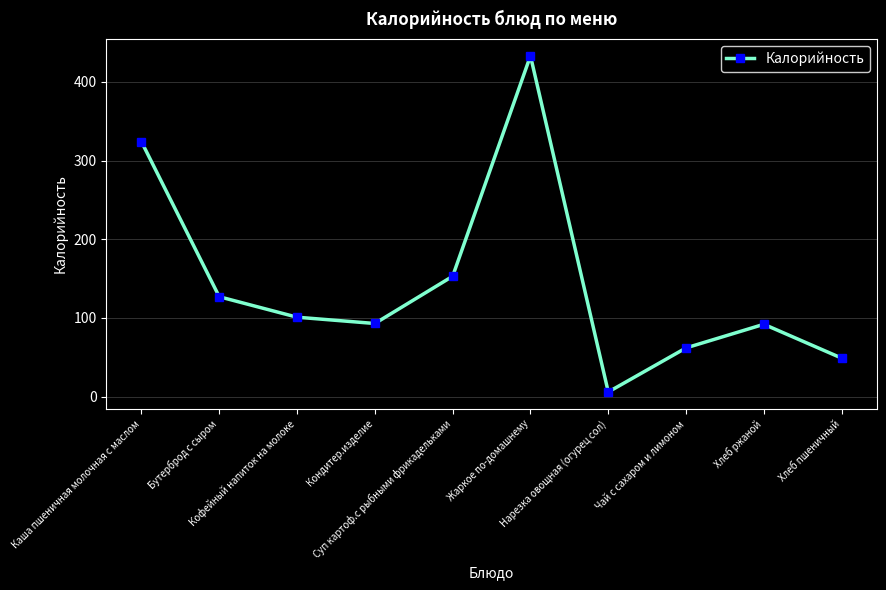

What position from the right is Нарезка овощная (огурец сол)?

4